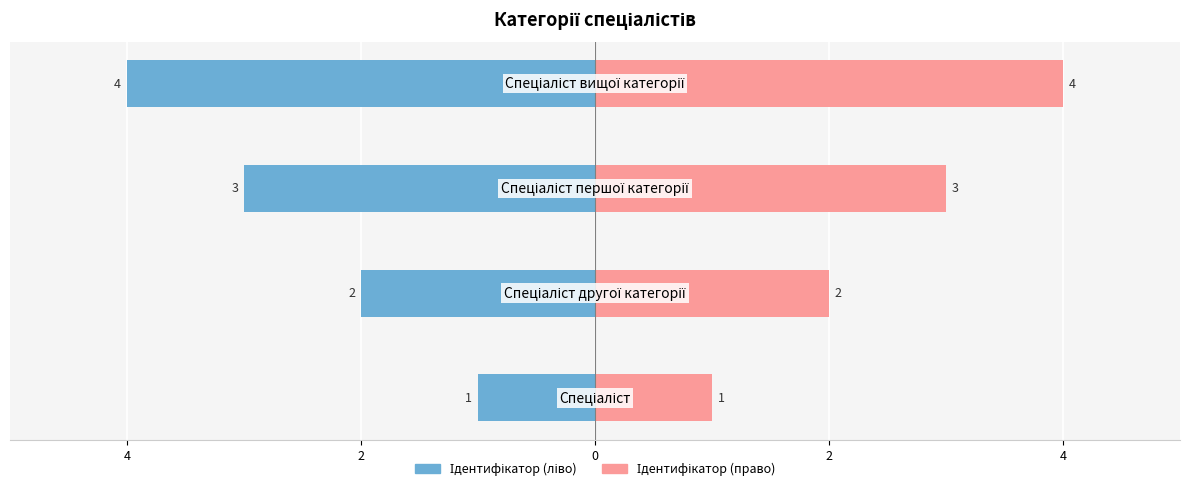

The Ідентифікатор (ліво) series shows -1 at 4. True or false?

False